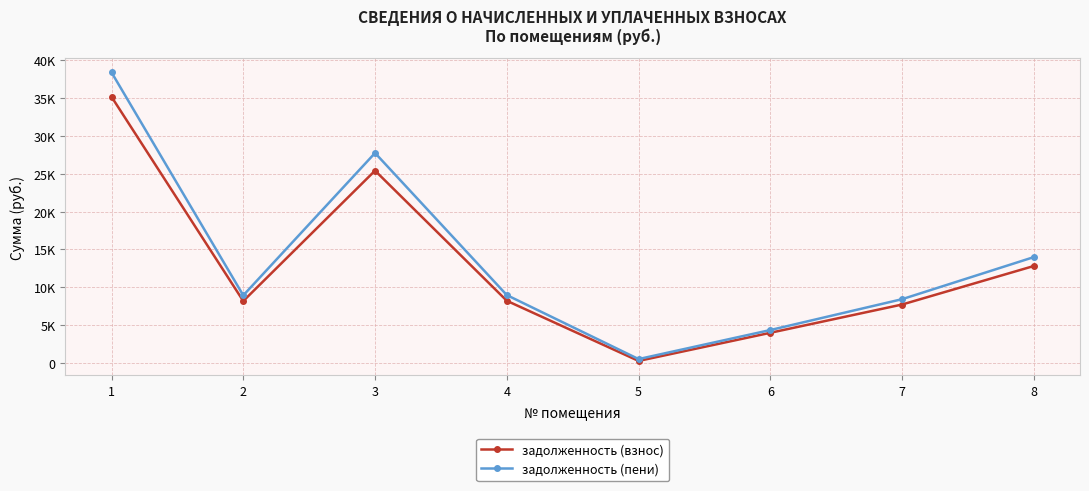

At 1, list the series in order from smallest to largest.

задолженность (взнос), задолженность (пени)